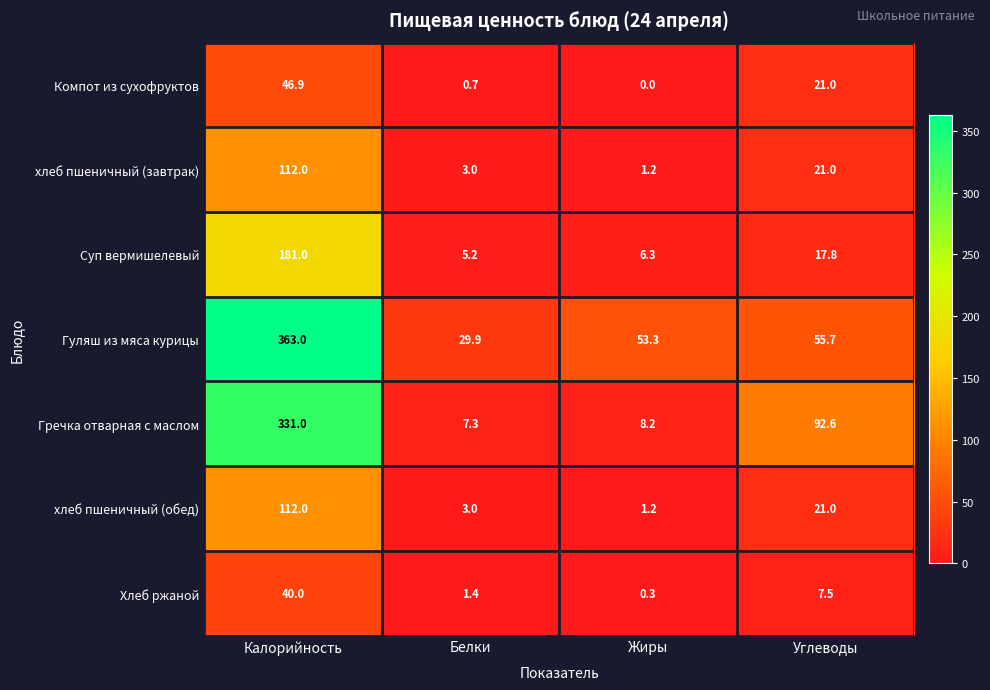

At which label is Гуляш из мяса курицы closest to 196?

Углеводы